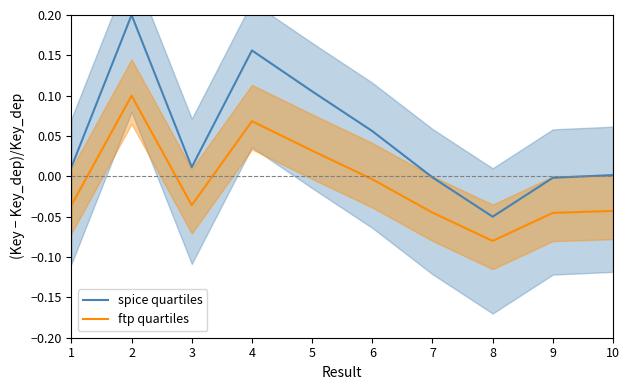

True or false: ftp quartiles has a value of -0.0 at 6.

False